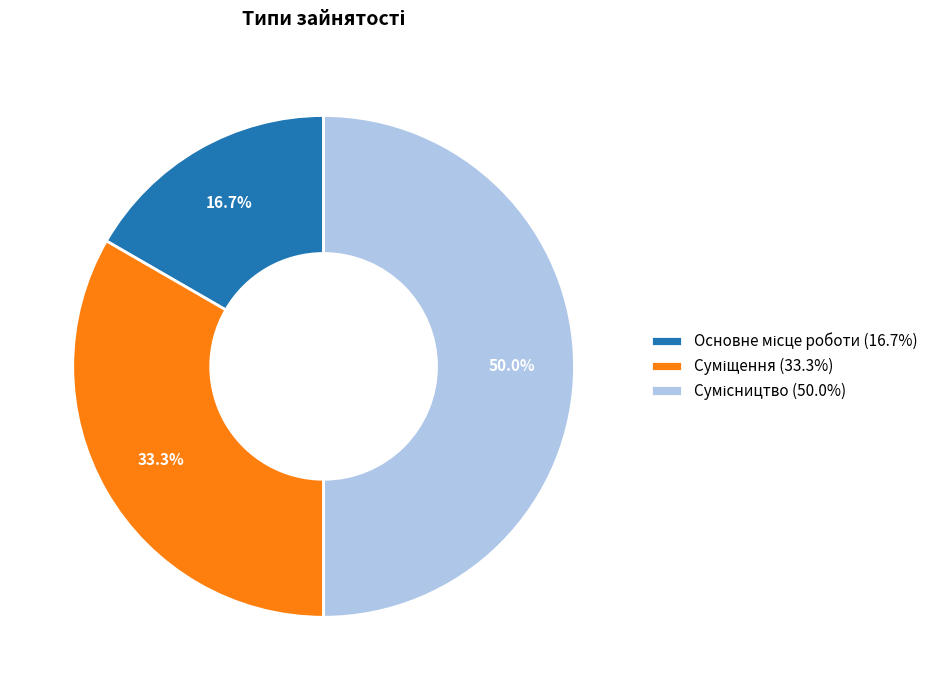

To the nearest percent, what percentage of the pie is Суміщення?

33%